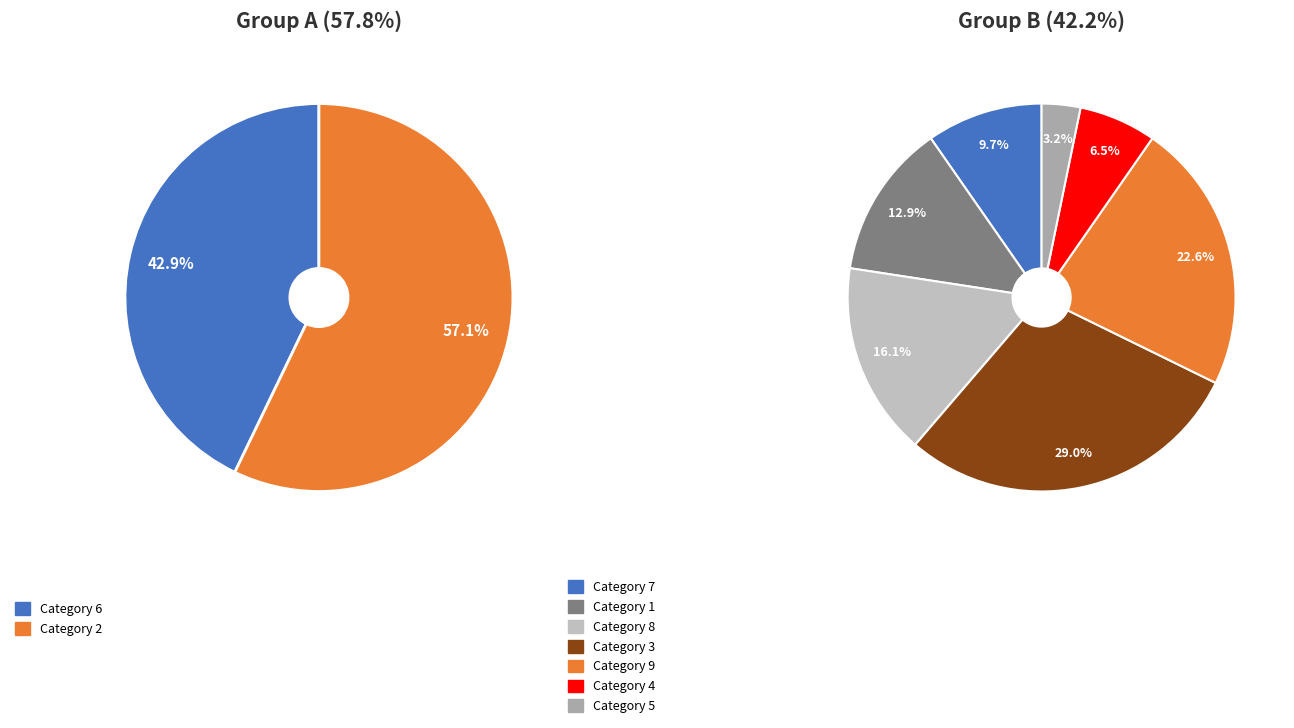

How many slices are in this pie chart?

9